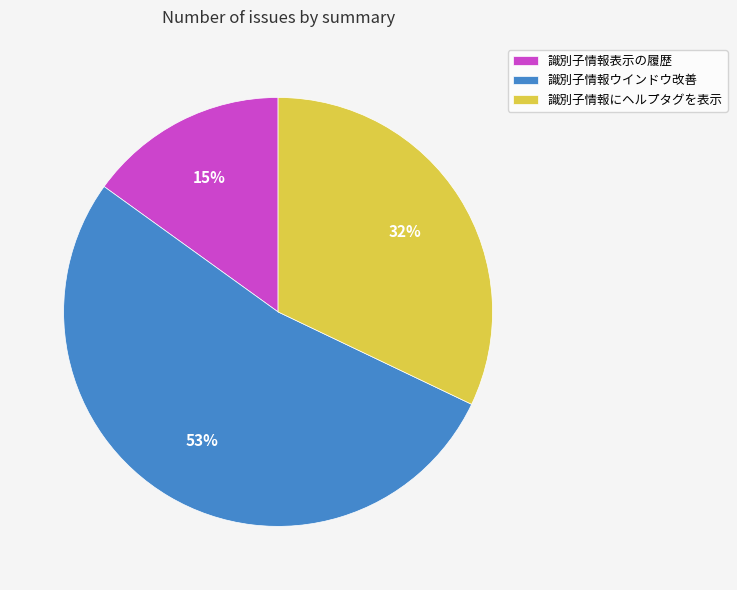

Between 識別子情報にヘルプタグを表示 and 識別子情報ウインドウ改善, which is larger?

識別子情報ウインドウ改善